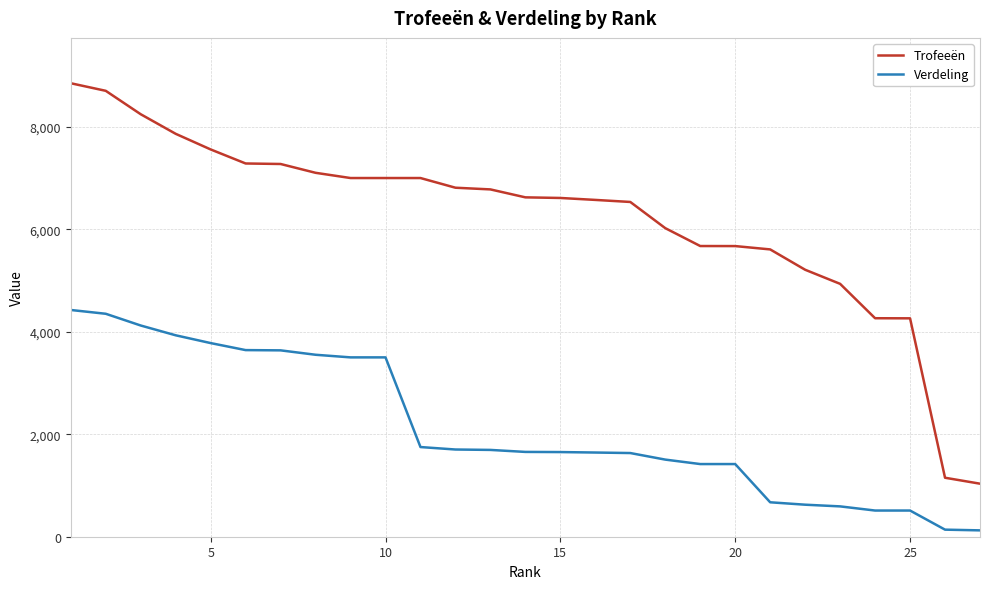

What is the difference between the maximum and minimum values in the Trofeeën series?

7815